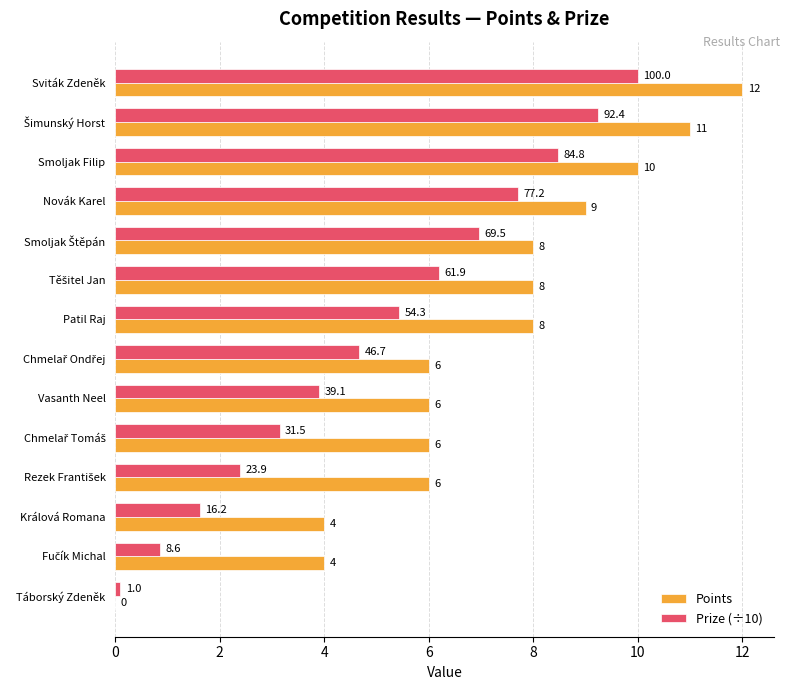

Read the Points value at Patil Raj.

8.0